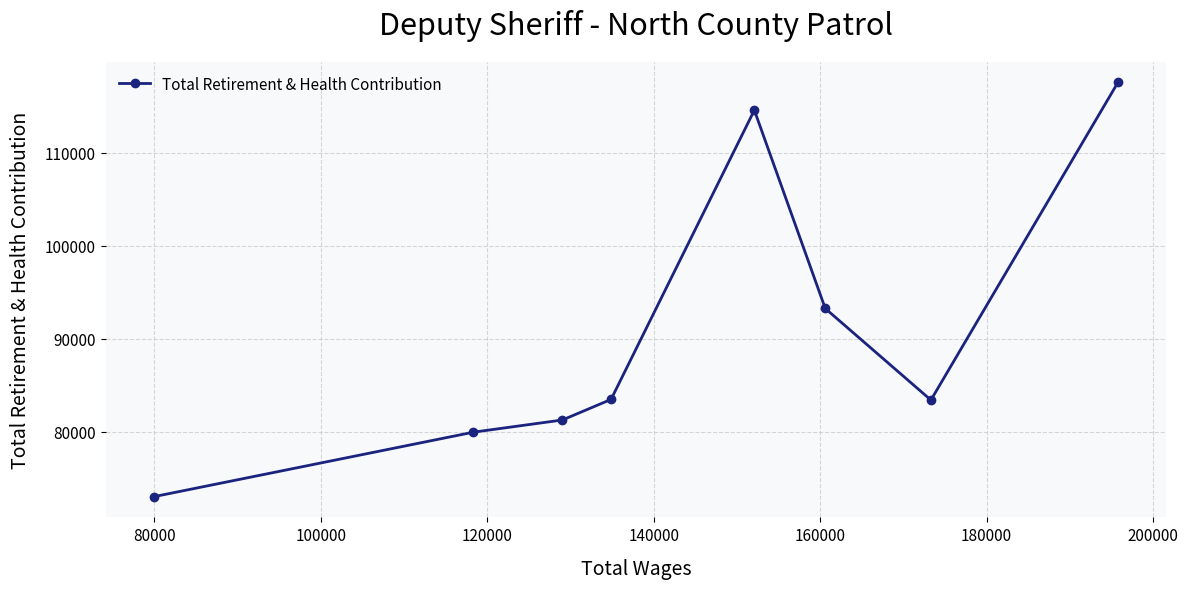

What is the difference between the maximum and minimum values?

44592